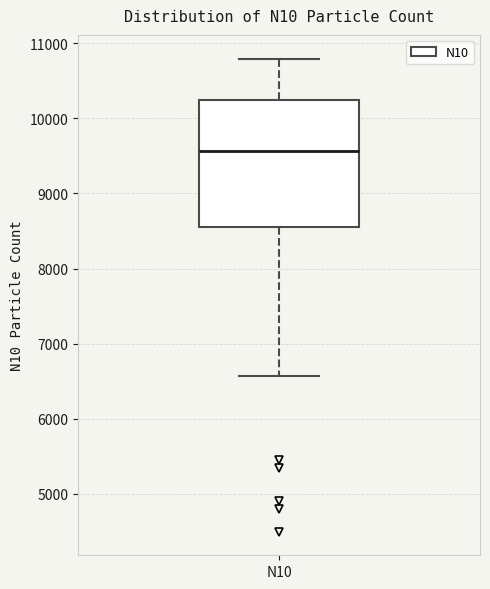

Transcribe this box plot: give where the median line is, the range the box spans, and where the two whiskers end, as read against the y-axis. The values are not printed on the chart, so give them approximately, as read against the axis.

median 9600, box 8600 to 10200, whiskers 6600 to 10800